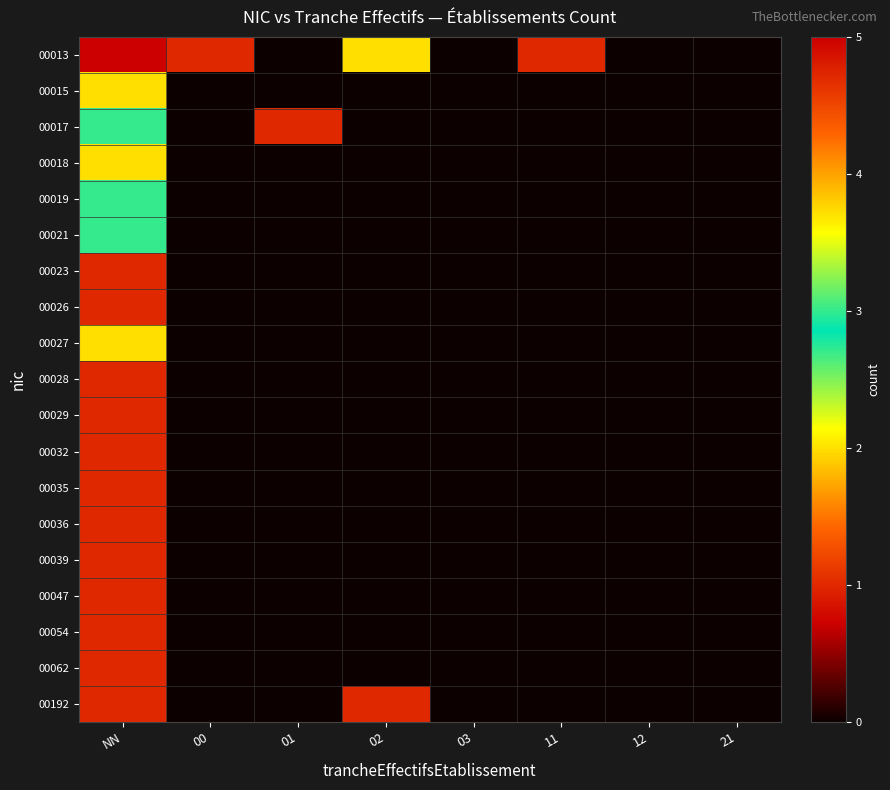

Which category has the lowest value across all series?

01